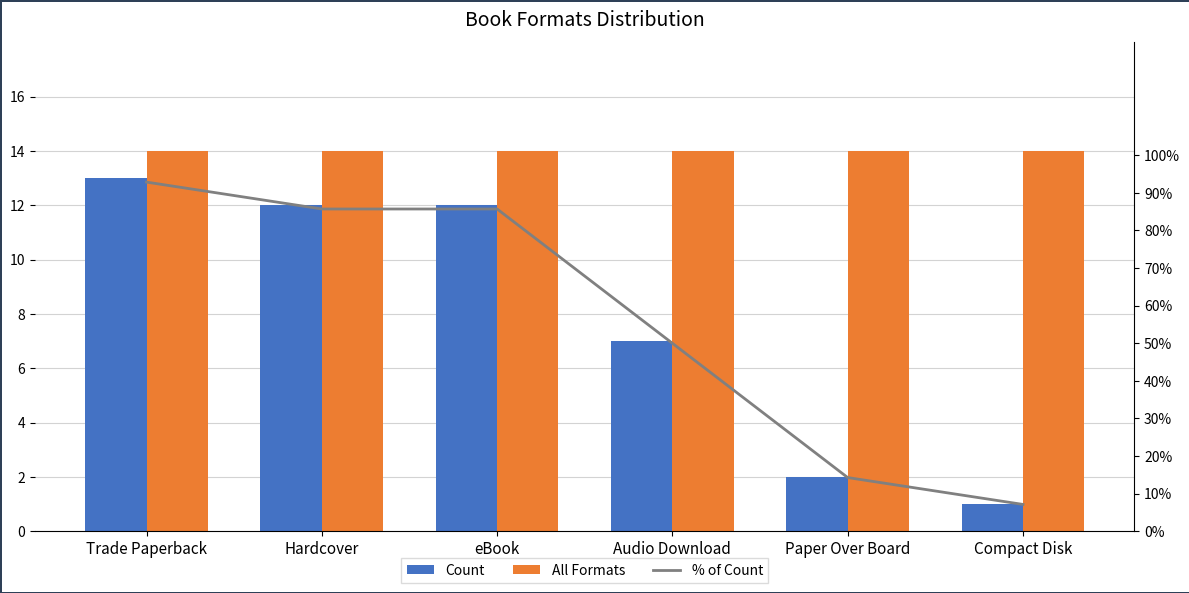

How many categories are shown in the chart?

6